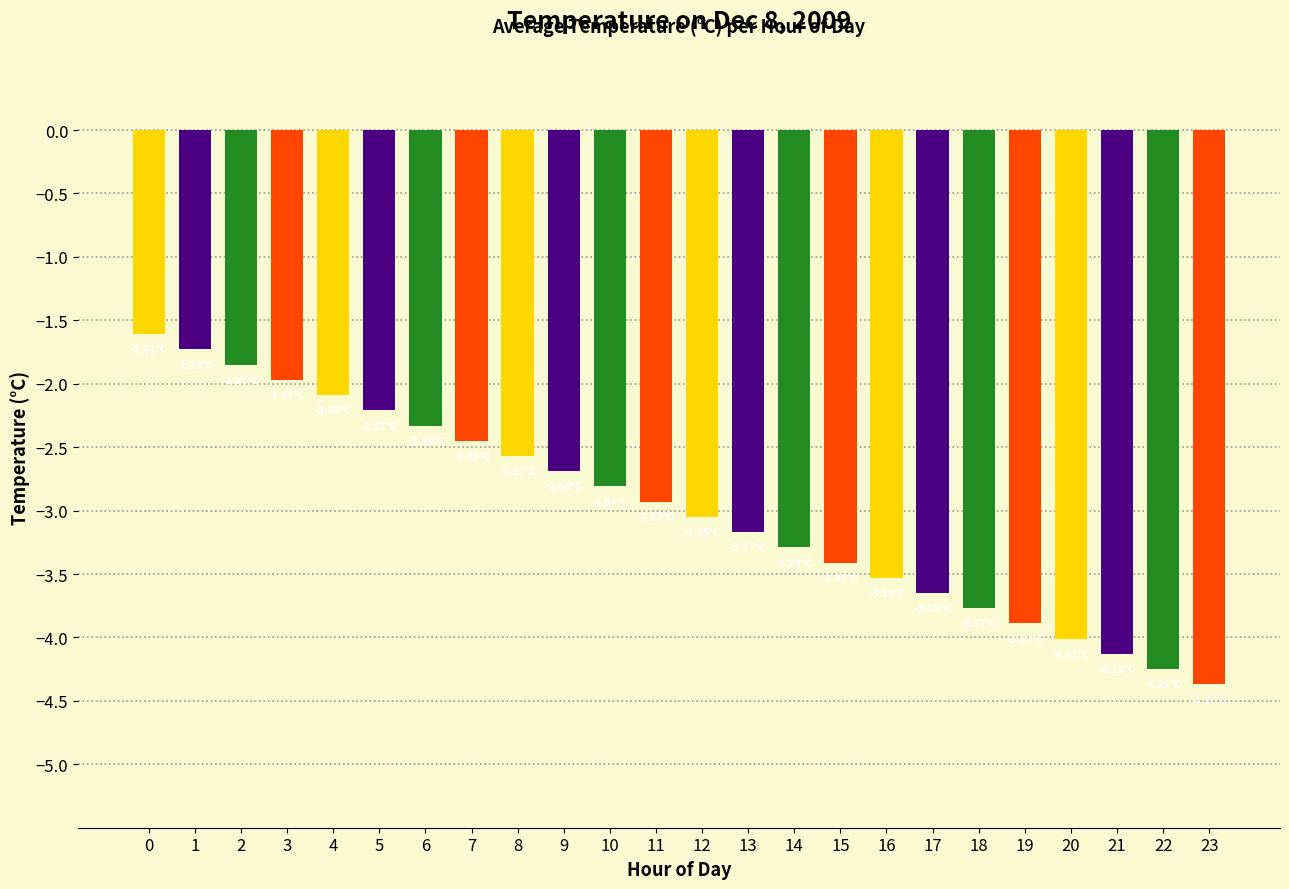

Rank the categories by value from lowest to highest.

23, 22, 21, 20, 19, 18, 17, 16, 15, 14, 13, 12, 11, 10, 9, 8, 7, 6, 5, 4, 3, 2, 1, 0